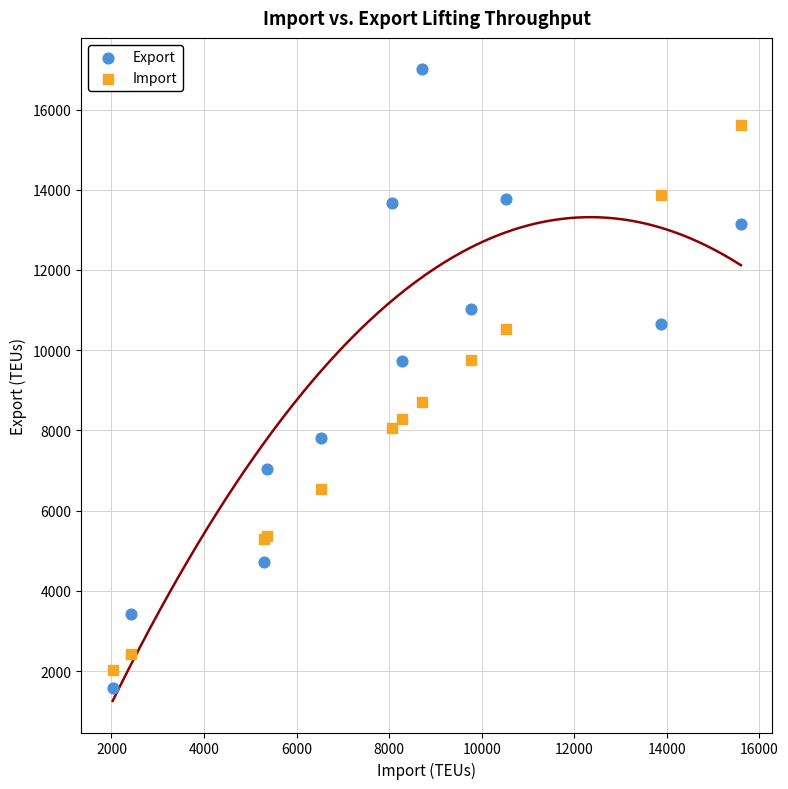

What is the X range (max minus min) for the scatter plot?

13577